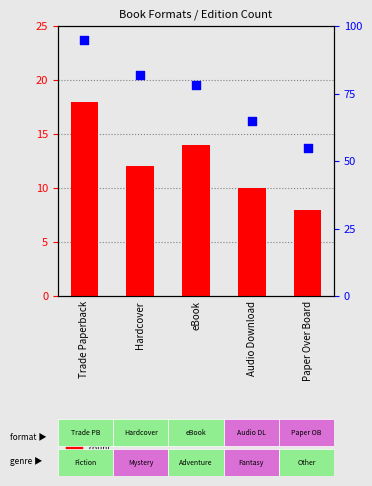

Which series has the largest total across all categories?

percentile rank within the sample